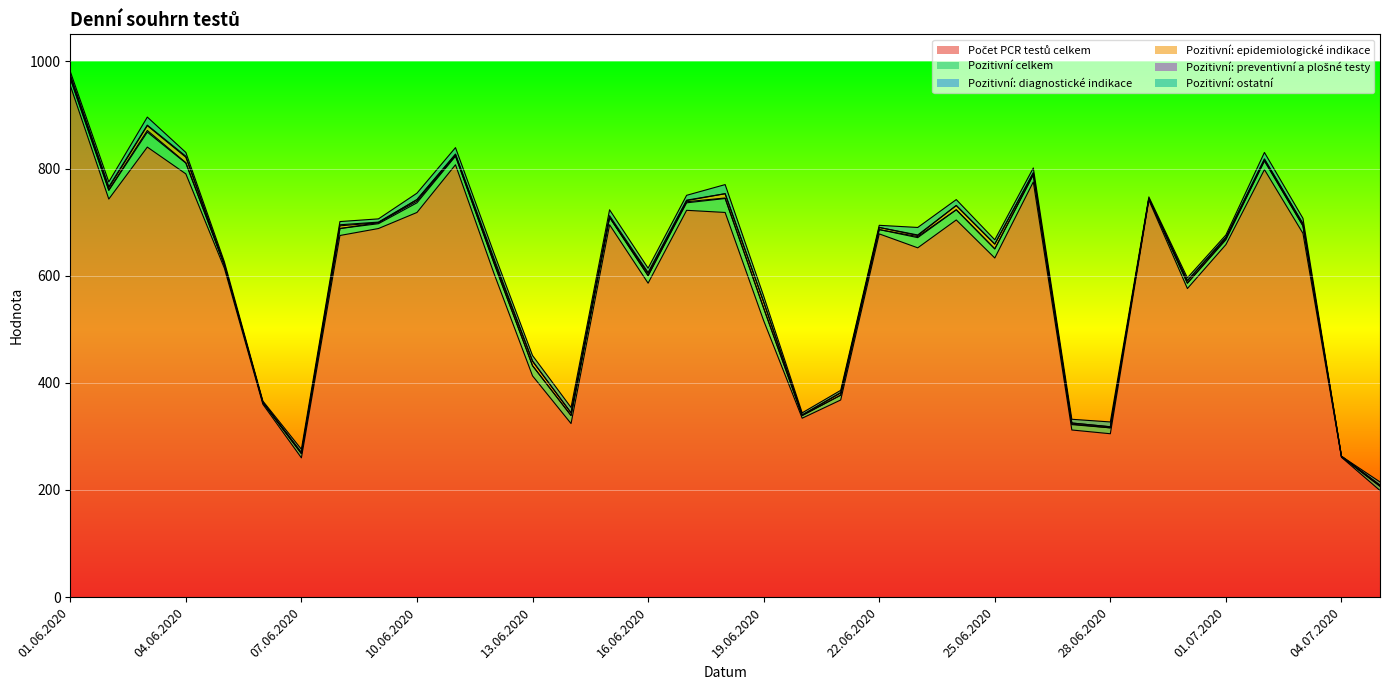

What is the difference between the Počet PCR testů celkem values at 24.06.2020 and 03.06.2020?

136